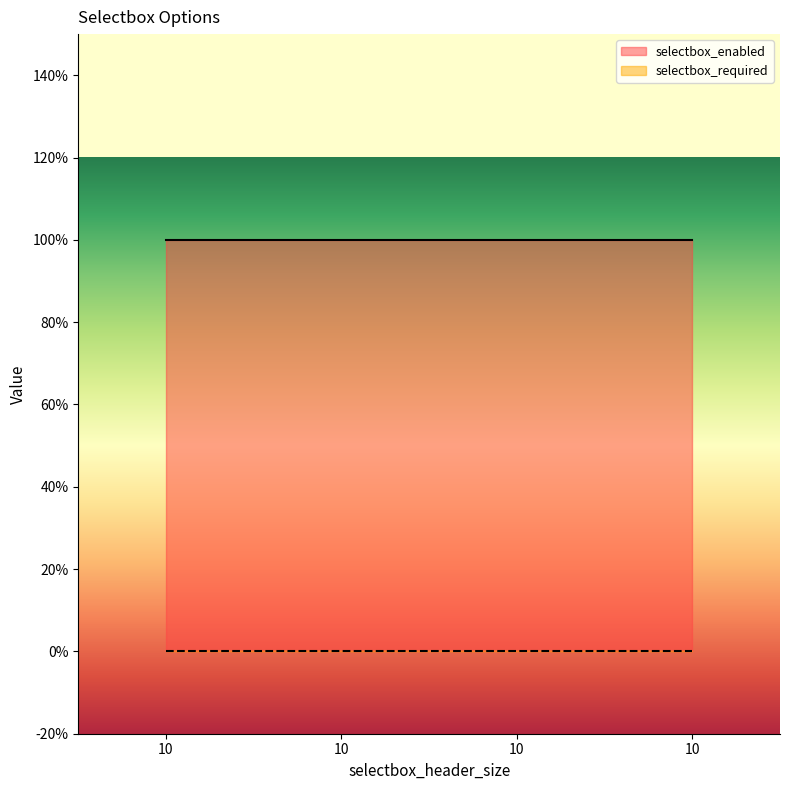

Reading left to right, list all the values displayed in this chart.

selectbox_enabled: 10=1	10=1	10=1	10=1
selectbox_required: 10=0	10=0	10=0	10=0